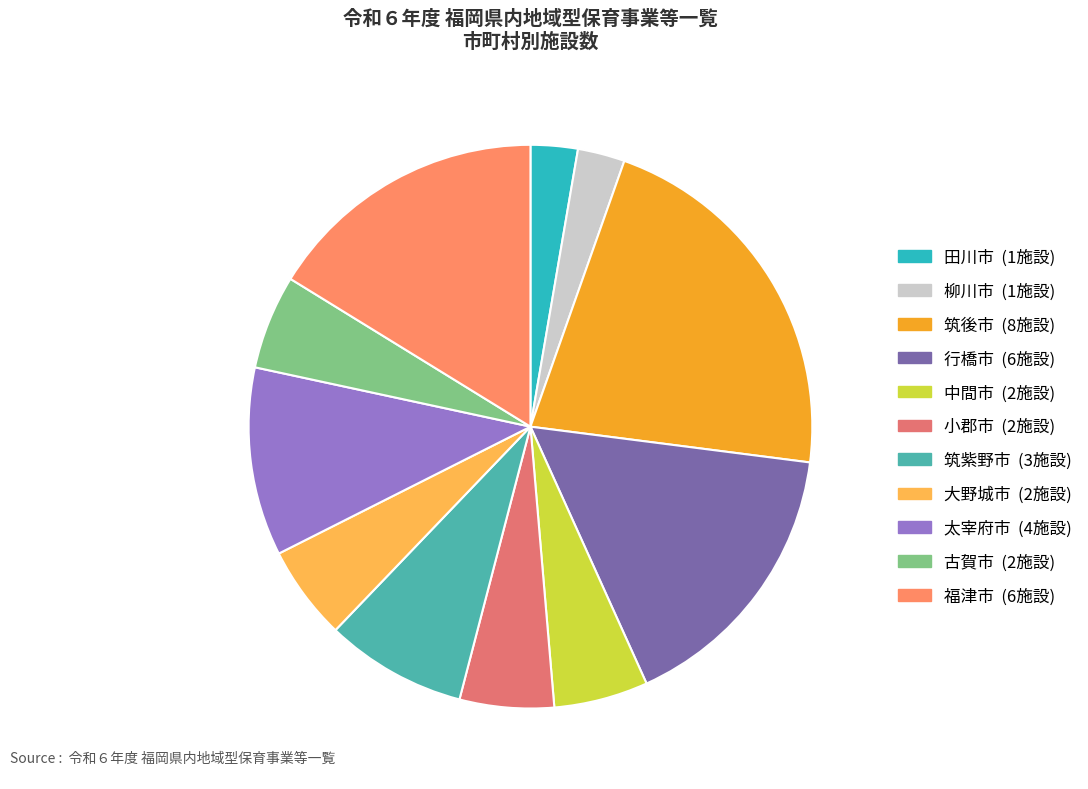

Which category has the biggest portion of the pie?

筑後市